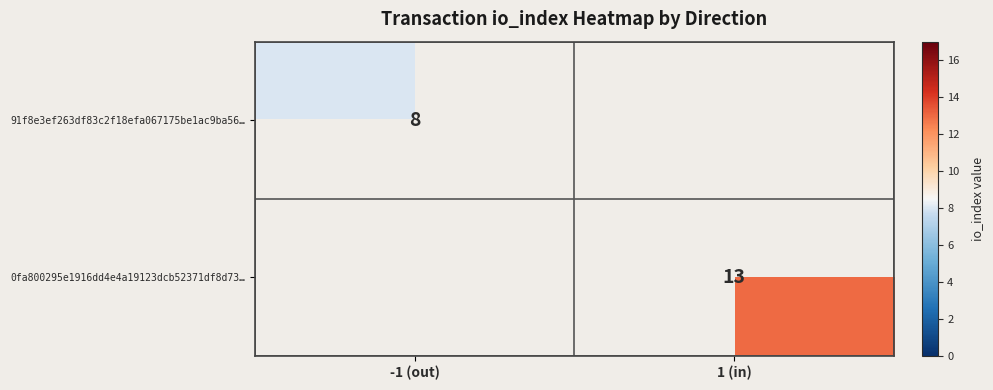

Which category has the lowest value across all series?

-1 (out)